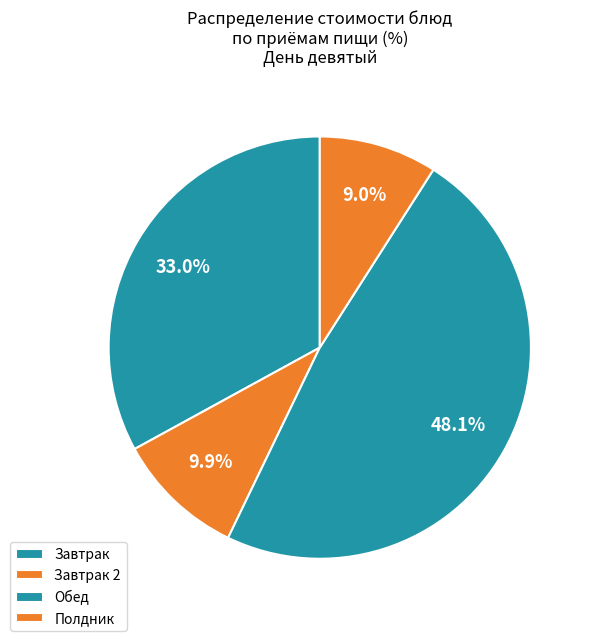

How many segments does this pie chart have?

4